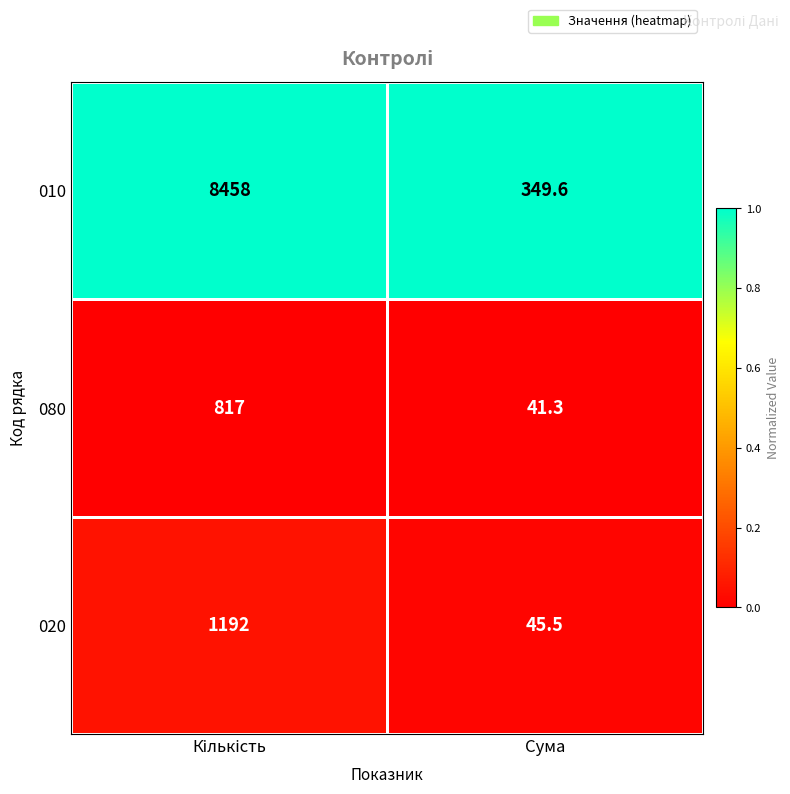

List the series in order of their peak value, highest first.

010, 020, 080